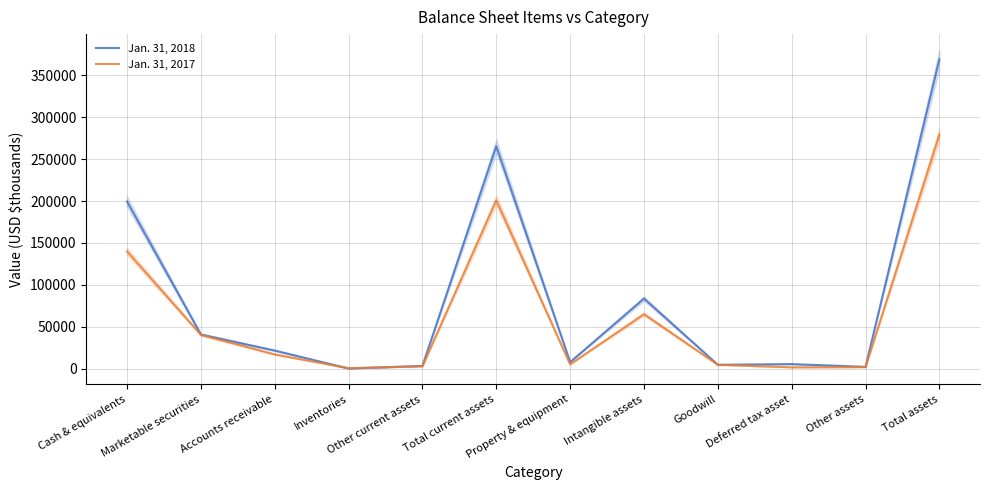

What is the total value across all series at Marketable securities?

81202